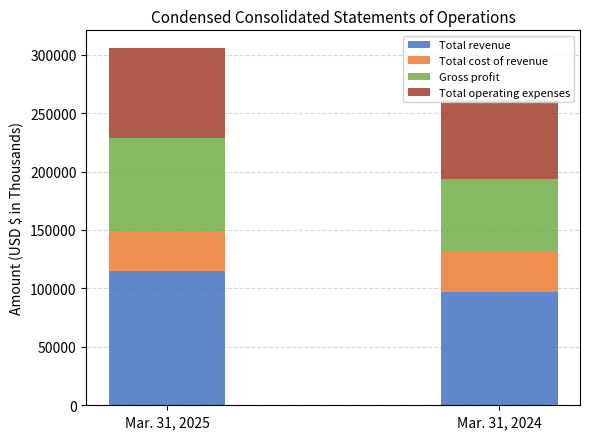

Does the chart contain any negative values?

No